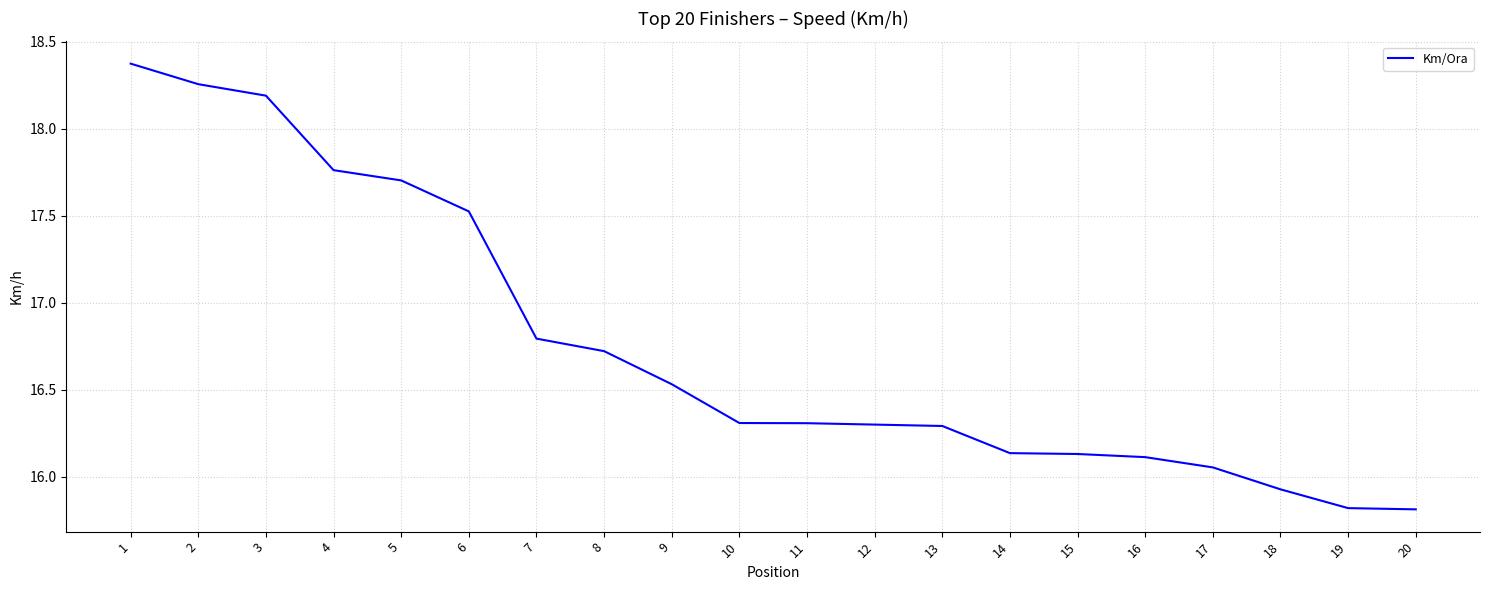

What is the maximum value shown in the chart?

18.4